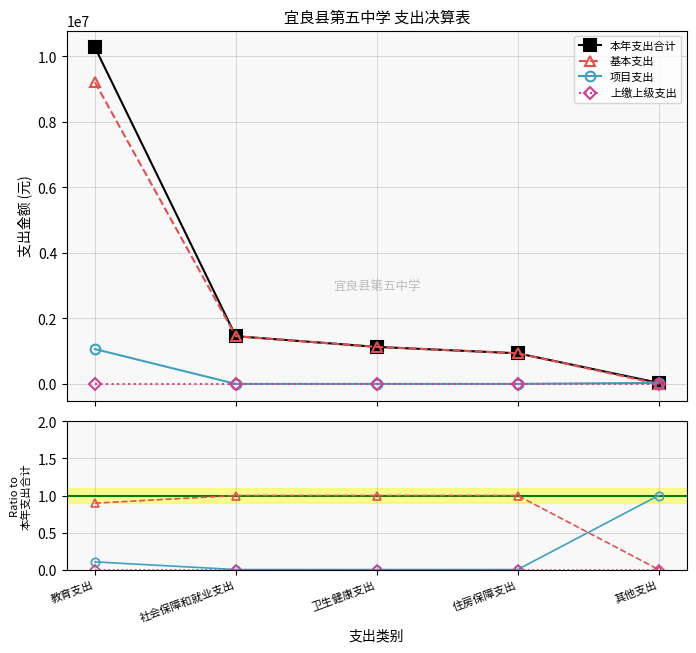

How many values in 项目支出 are above zero?

2